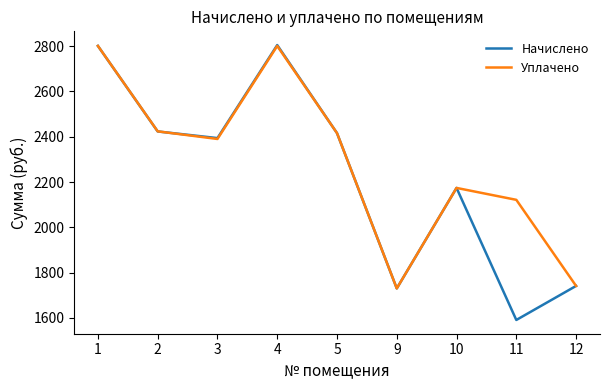

Between 2 and 11, which series saw the biggest shift?

Начислено